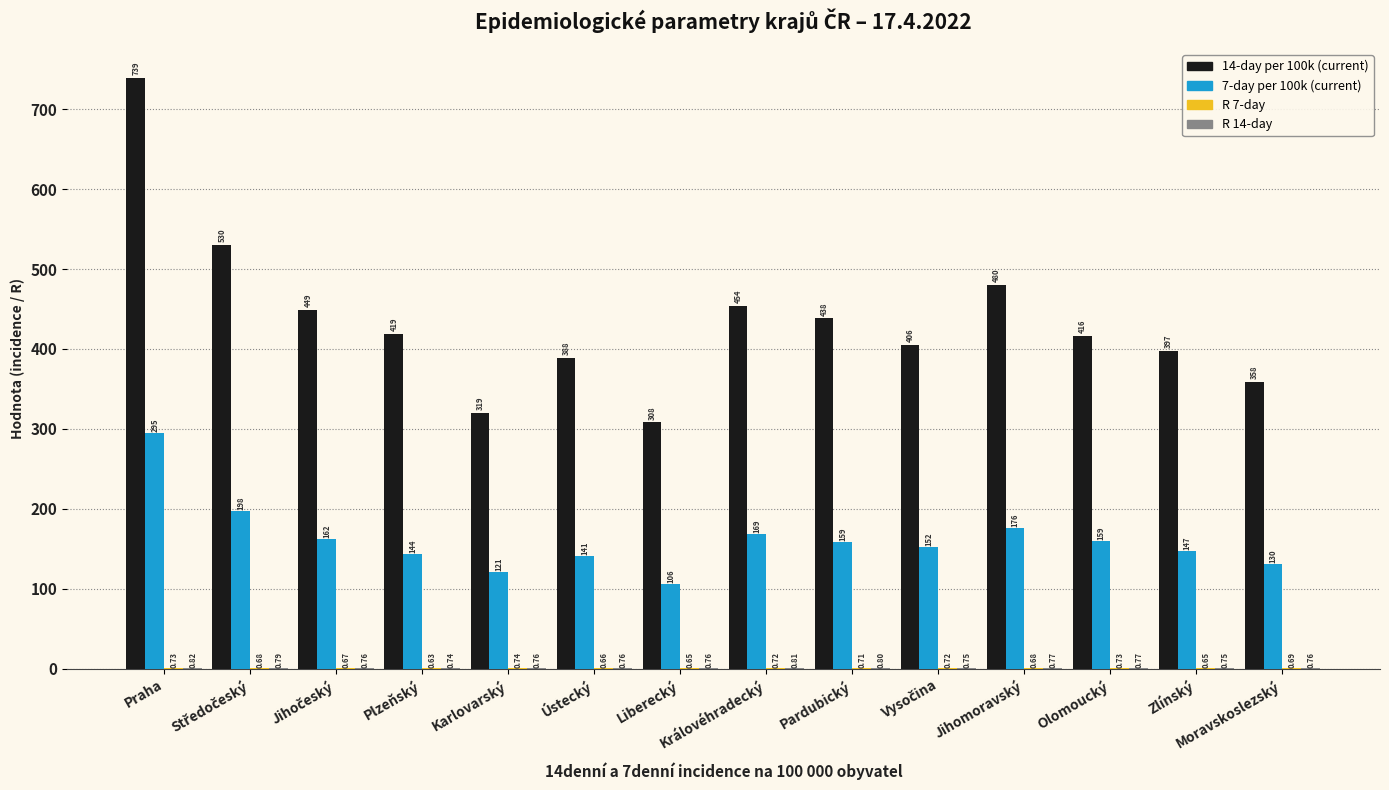

Which category has the highest value across all series?

Praha